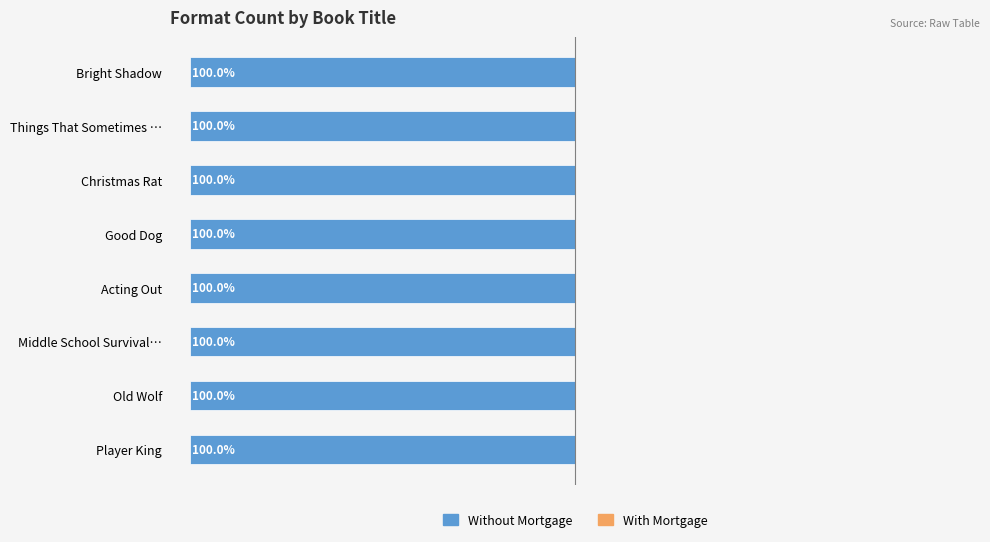

Which series has the widest spread of values?

With Mortgage